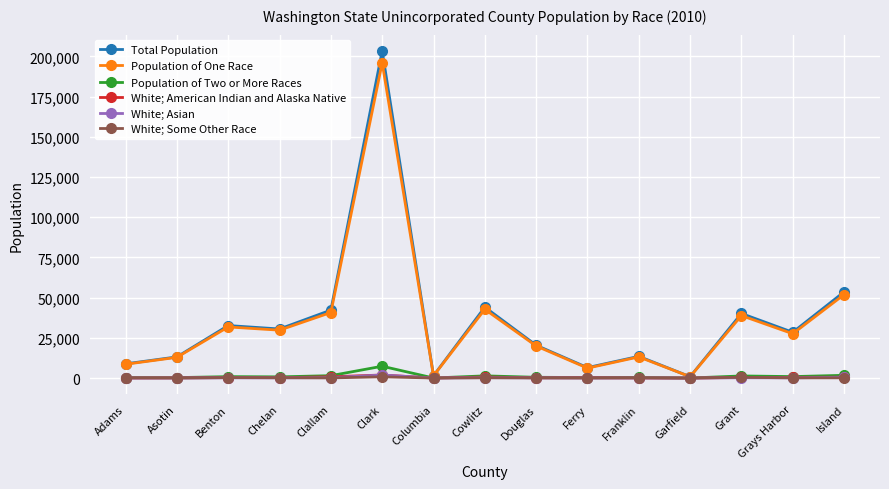

What is the label of the 1st point from the left?

Adams